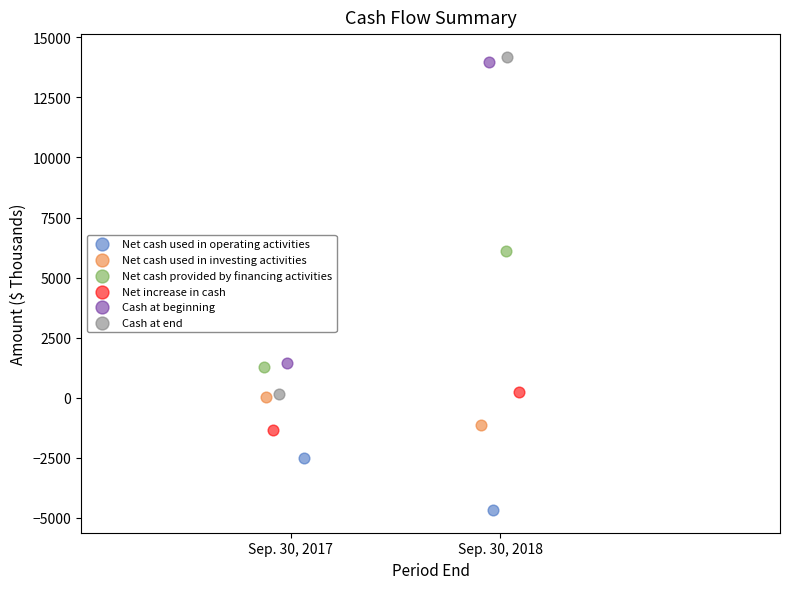

What are all the series names shown in the legend?

Net cash used in operating activities, Net cash used in investing activities, Net cash provided by financing activities, Net increase in cash, Cash at beginning, Cash at end